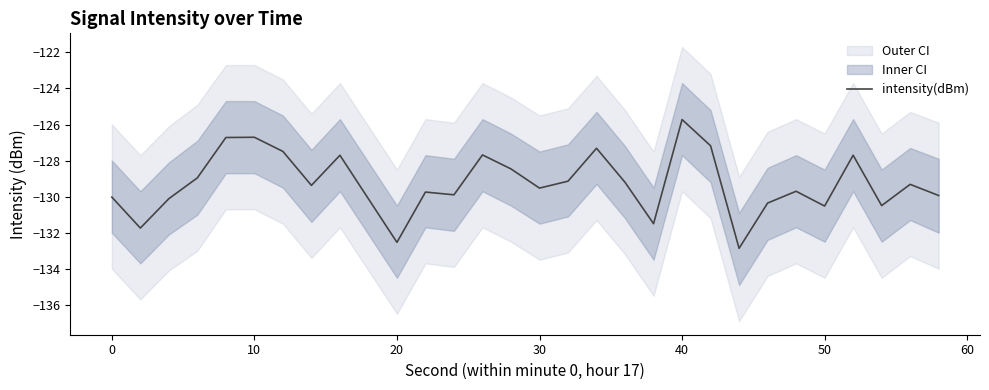

What is the greatest value displayed?

-125.7